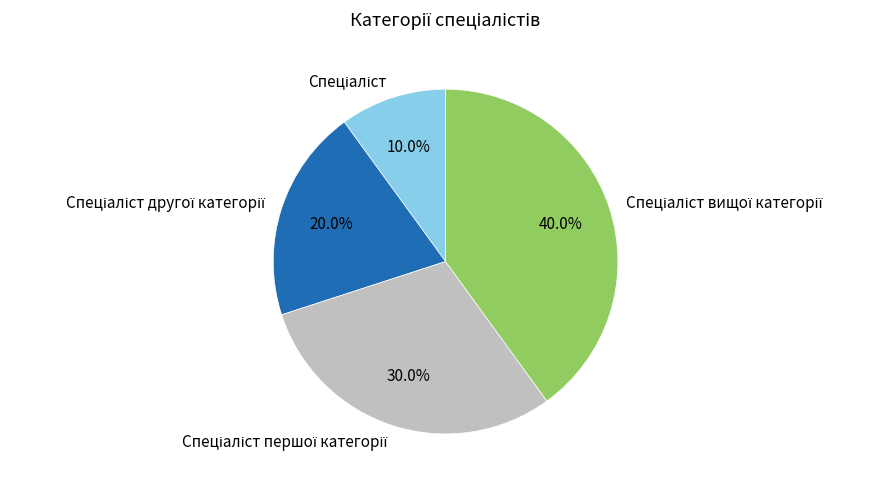

Is there any slice that represents more than half of the pie?

No